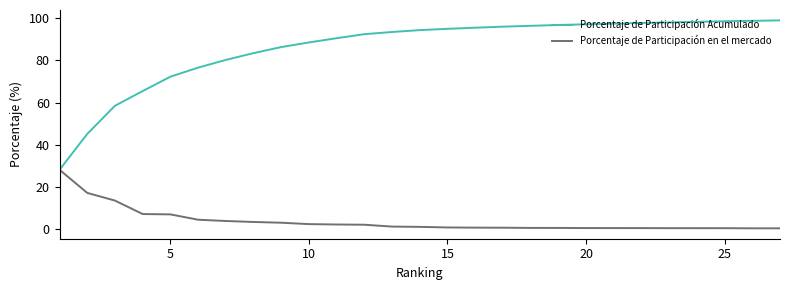

Which series has the widest spread of values?

Porcentaje de Participación Acumulado